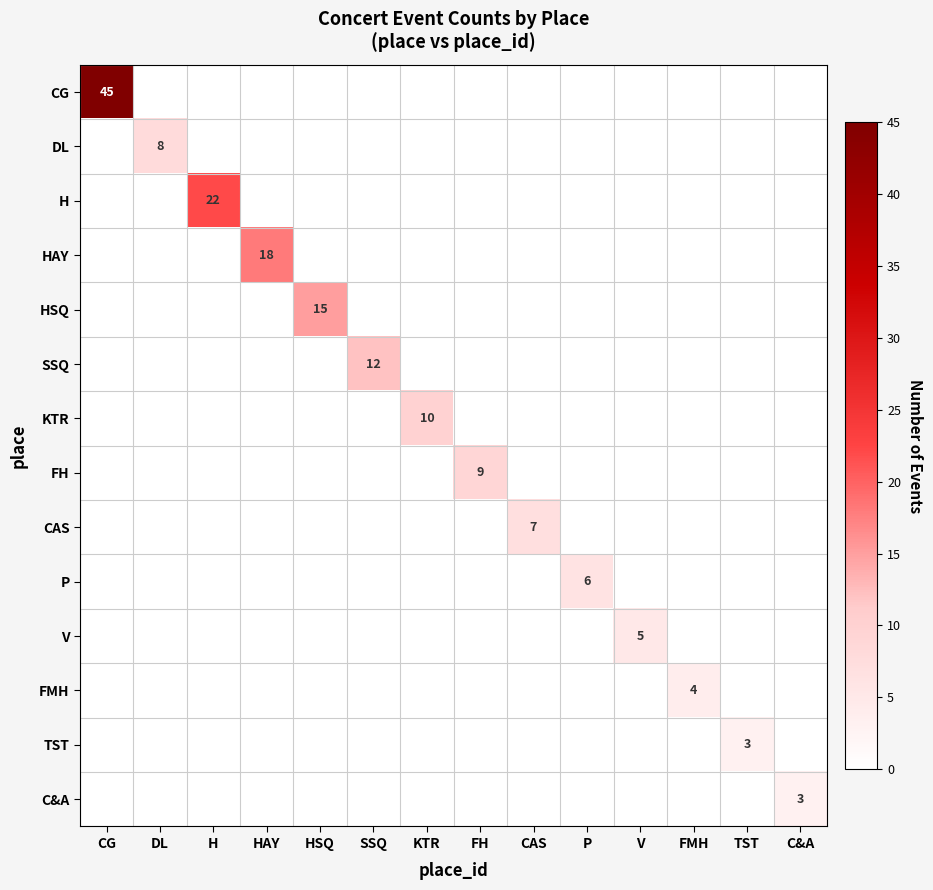

Rank the series by their maximum value, from highest to lowest.

CG, H, HAY, HSQ, SSQ, KTR, FH, DL, CAS, P, V, FMH, TST, C&A